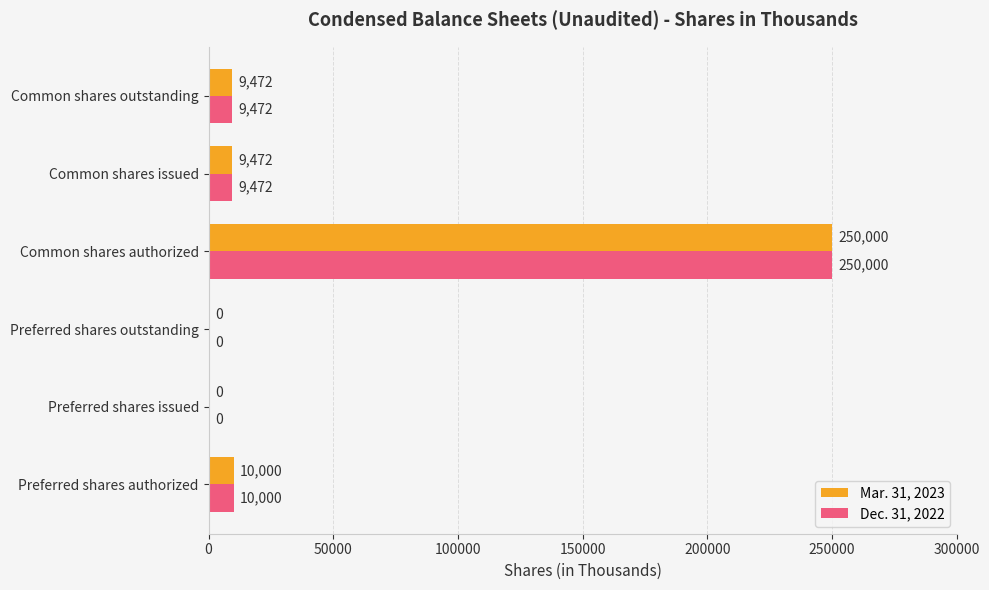

What is the sum of the Dec. 31, 2022 values at Preferred shares issued and Common shares authorized?

250000